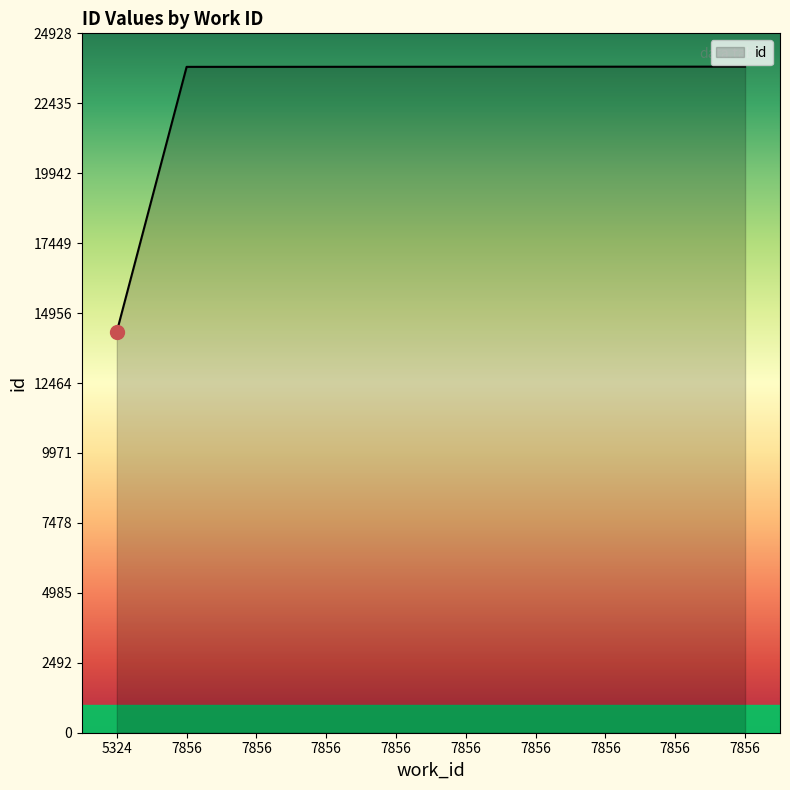

Which has a higher value, 7856 or 7856?

7856